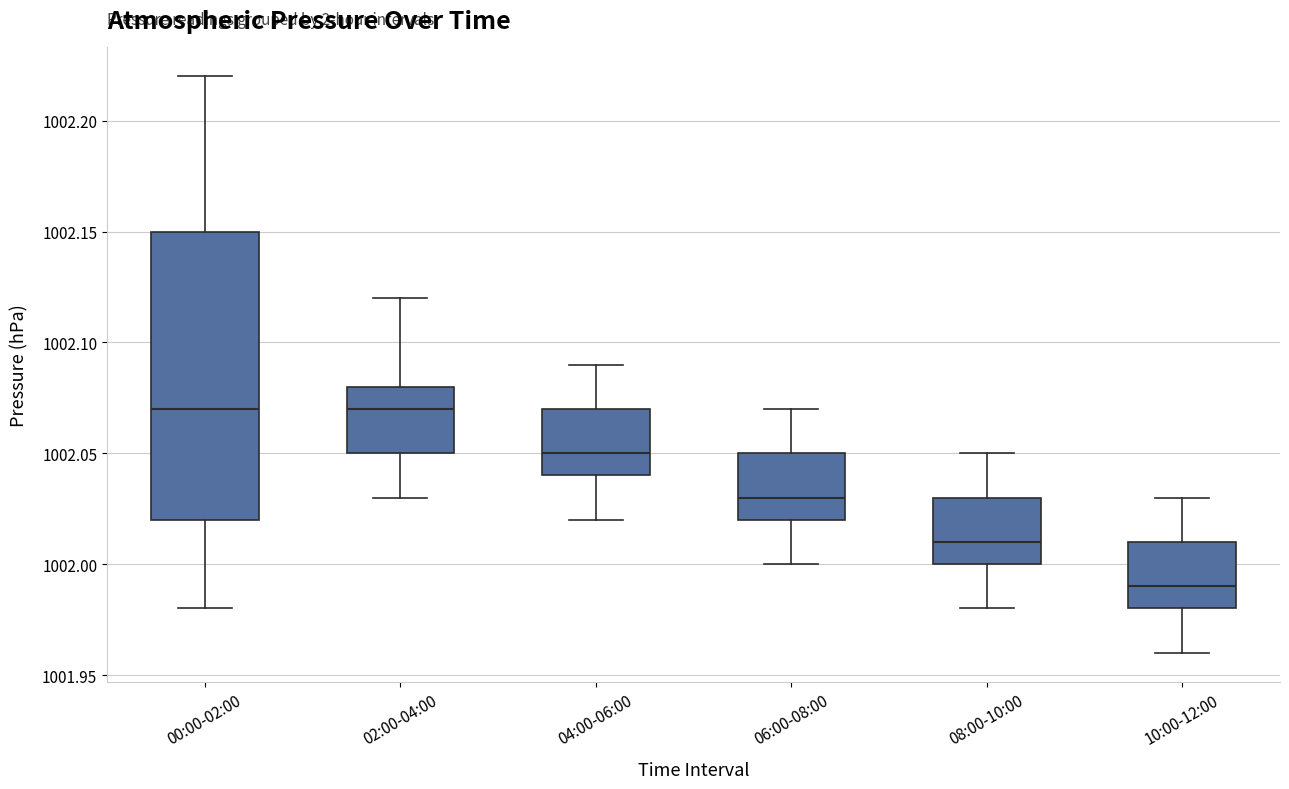

Which box has the lowest median line?

10:00-12:00